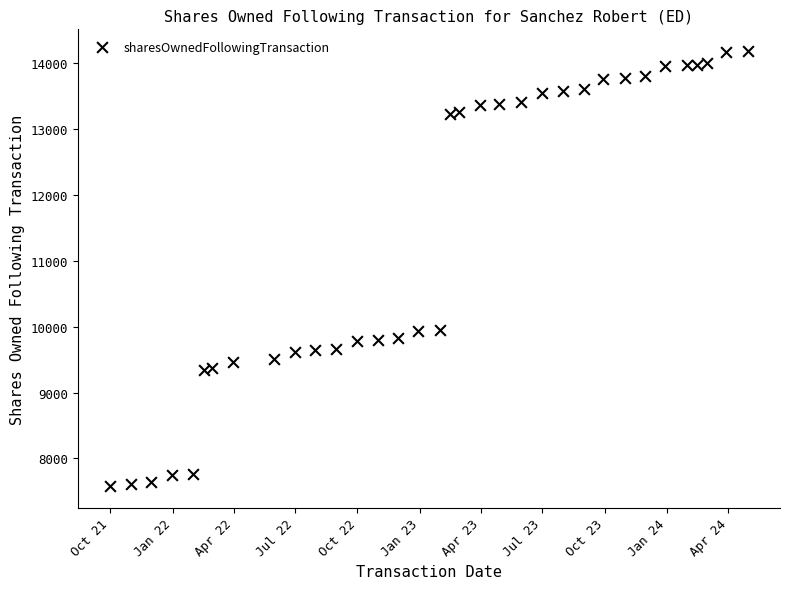

What is the range of X values (max minus min)?

943